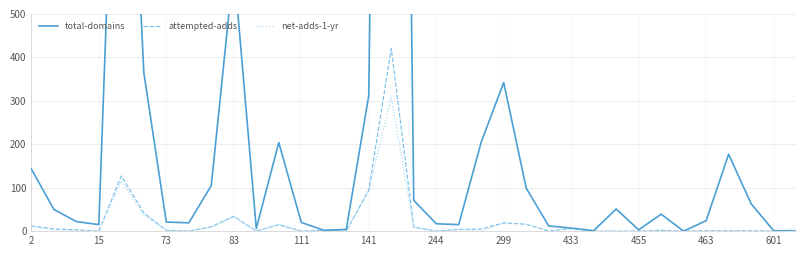

True or false: attempted-adds and net-adds-1-yr cross at least once.

False